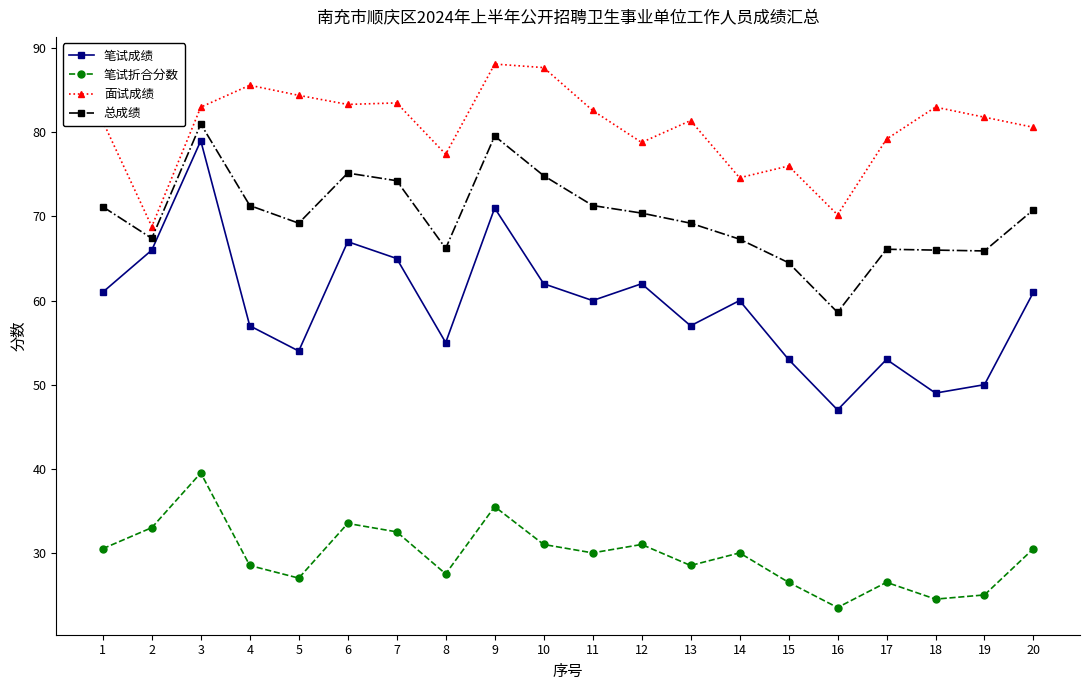

Rank the series by their maximum value, from highest to lowest.

面试成绩, 总成绩, 笔试成绩, 笔试折合分数